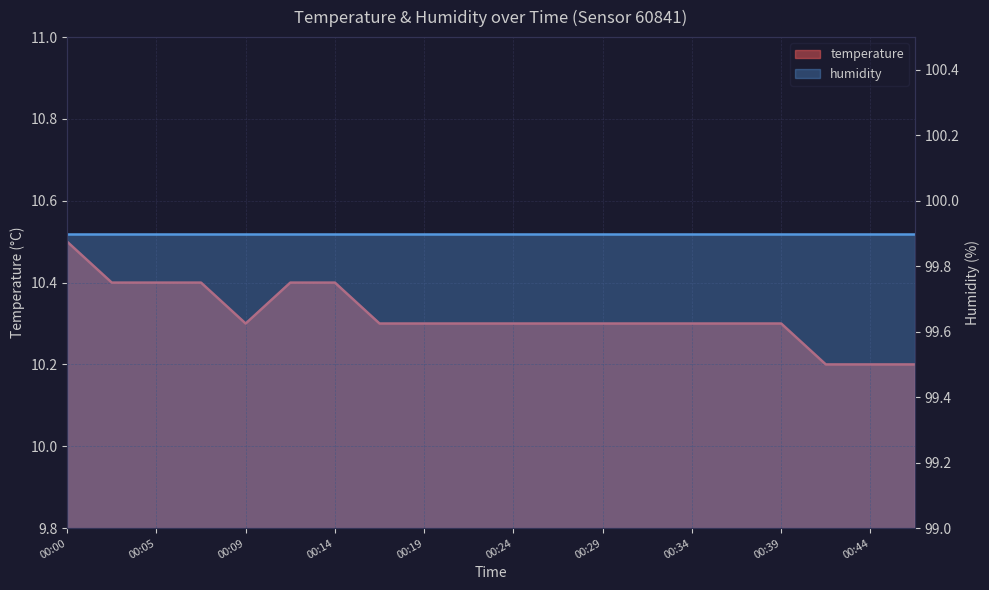

How many points are lower than both their immediate neighbors (excluding endpoints)?

1